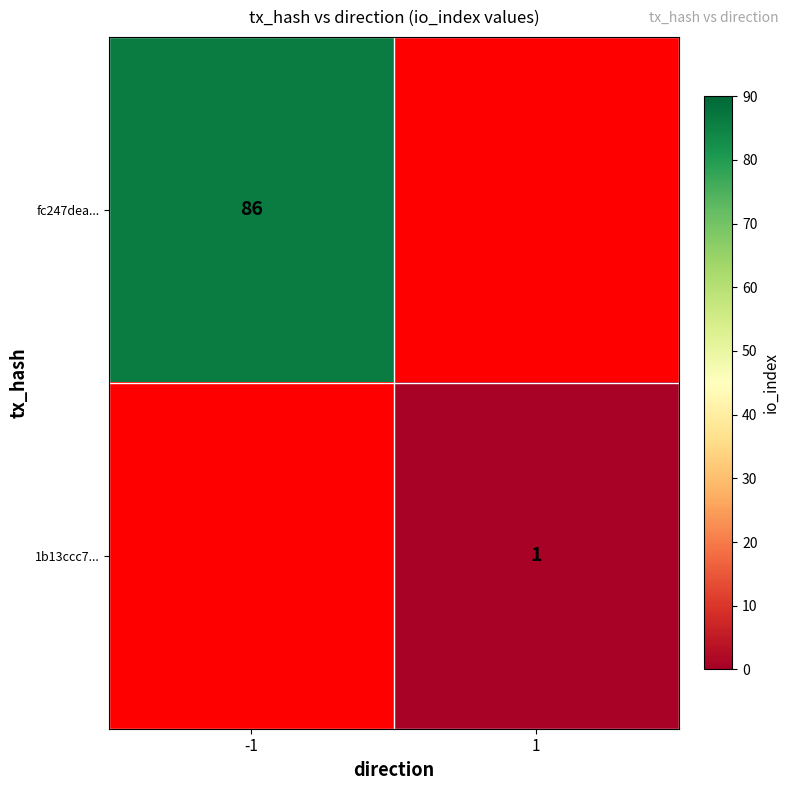

Which category has the lowest value across all series?

1